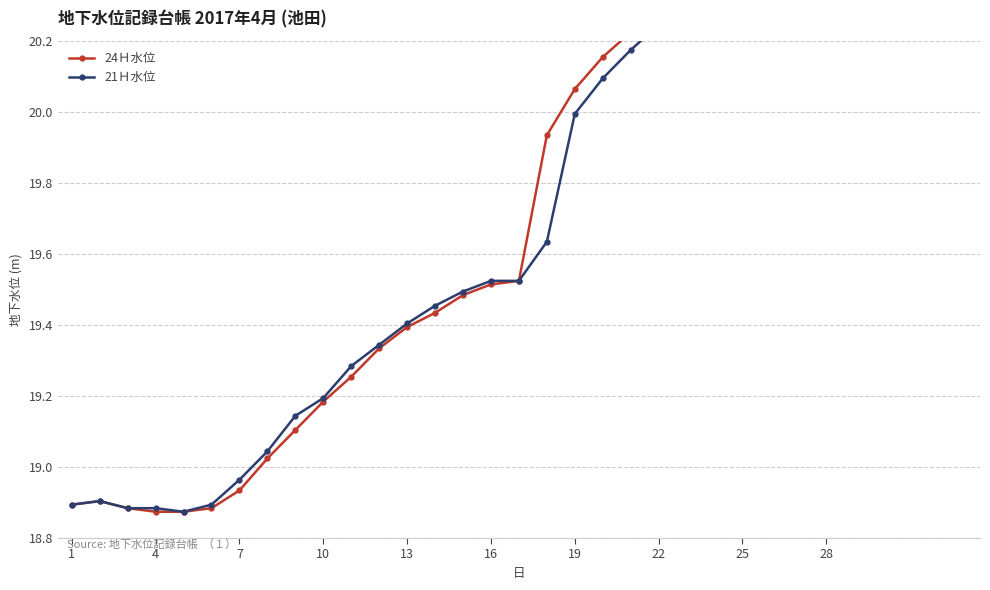

What is the difference between the maximum and second lowest values in the 21Ｈ水位 series?

1.5